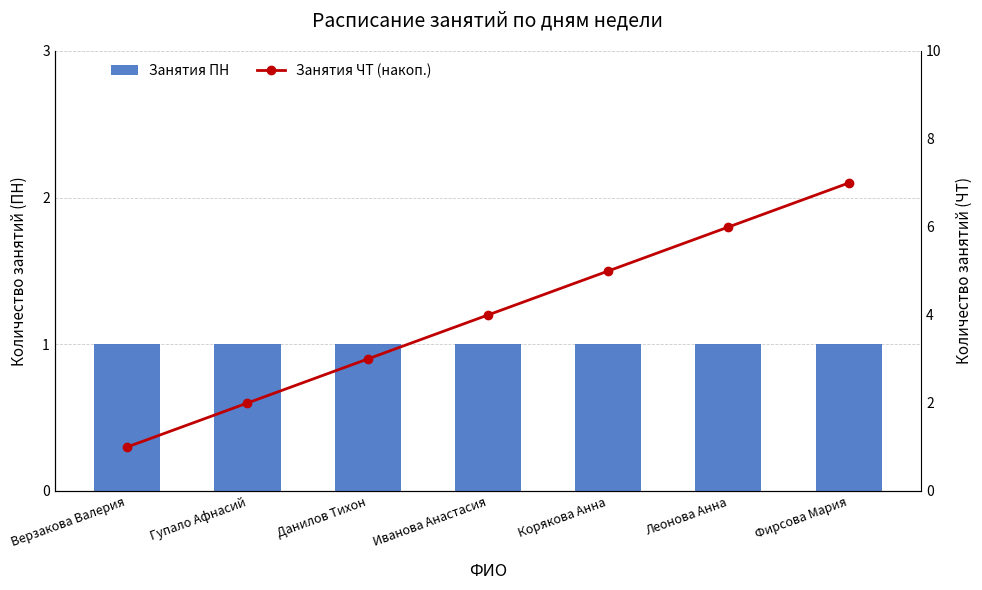

List the series in order of their overall mean, lowest first.

Занятия ПН, Занятия ЧТ (накоп.)